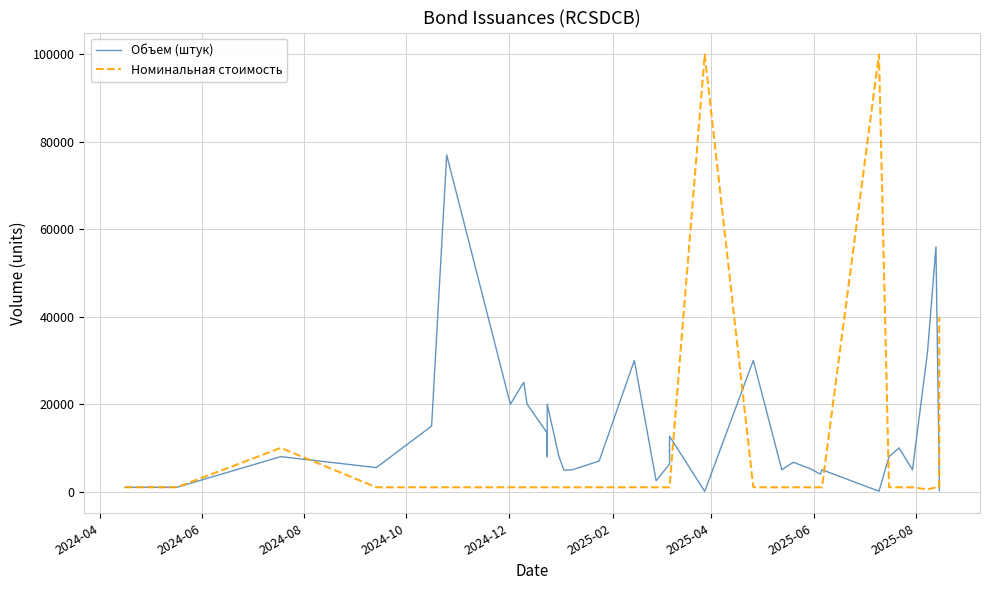

Rank the series by their maximum value, from lowest to highest.

Объем (штук), Номинальная стоимость